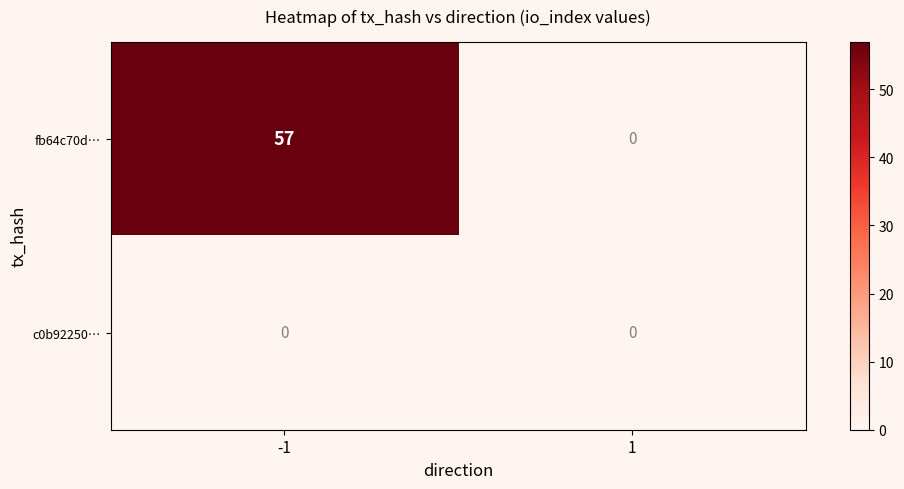

Reading right to left, transcribe all the data shown in this chart.

fb64c70d…: 1=0	-1=57
c0b92250…: 1=0	-1=0